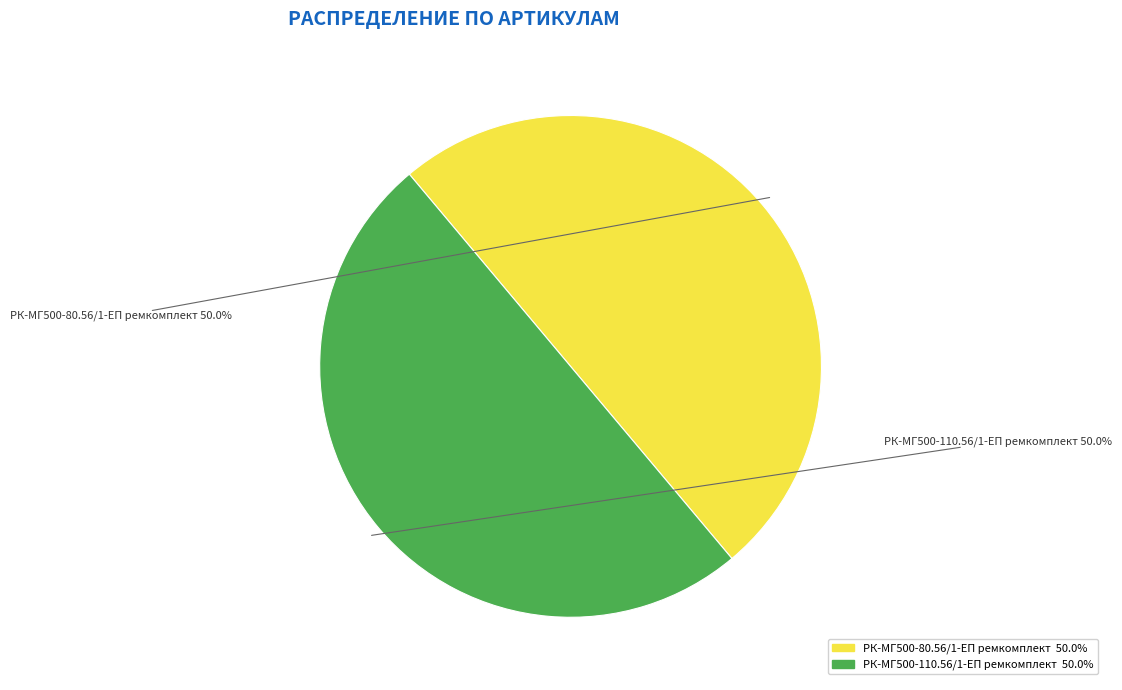

Approximately how many times larger is the value at РК-МГ500-80.56/1-ЕП ремкомплект compared to РК-МГ500-110.56/1-ЕП ремкомплект?

1.0